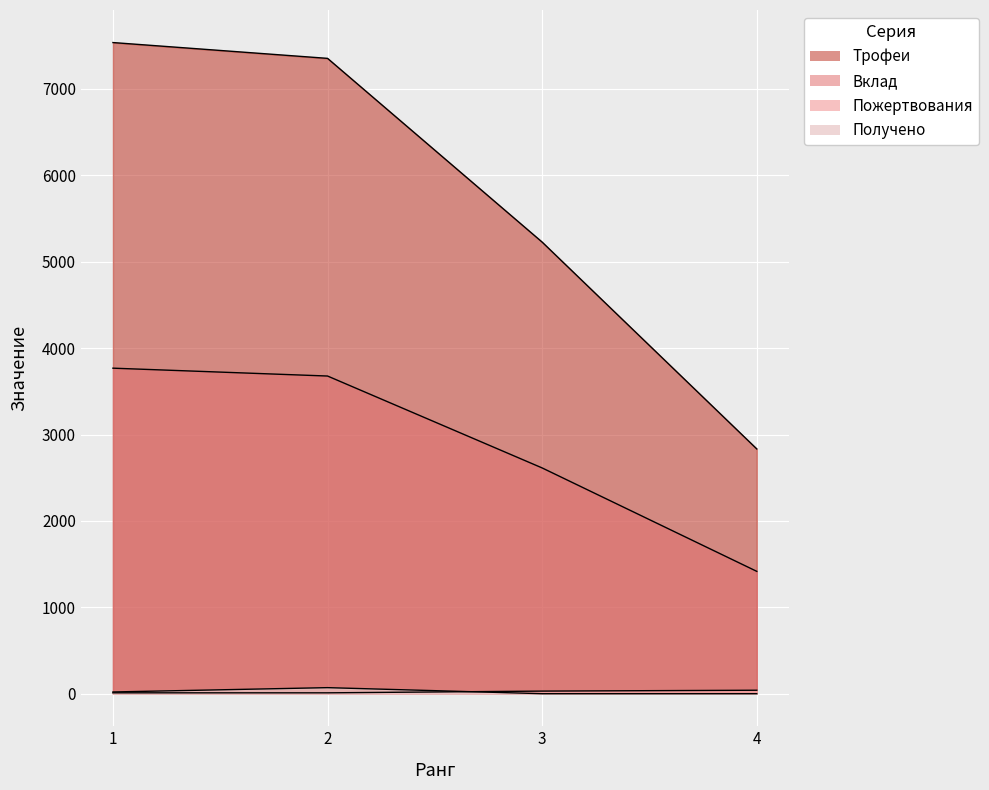

At which category is the sum across all series the highest?

1